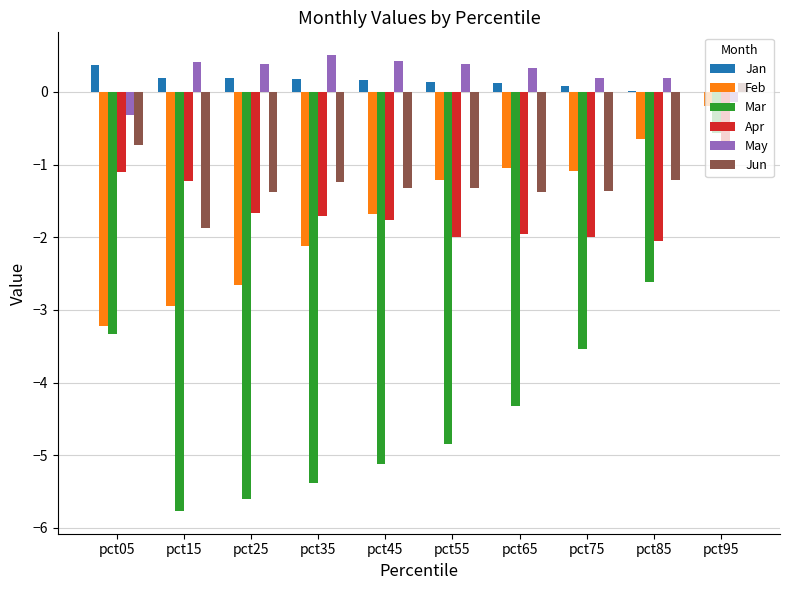

Is the value of Feb at pct75 greater than the value of Jun at pct35?

Yes